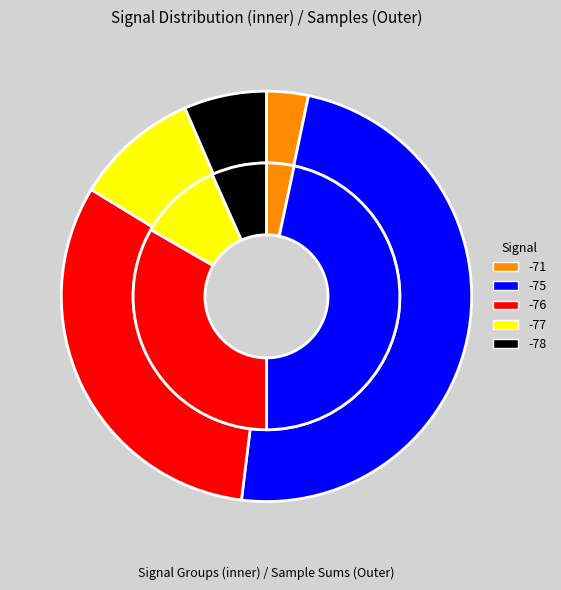

Does any single category account for the majority?

No